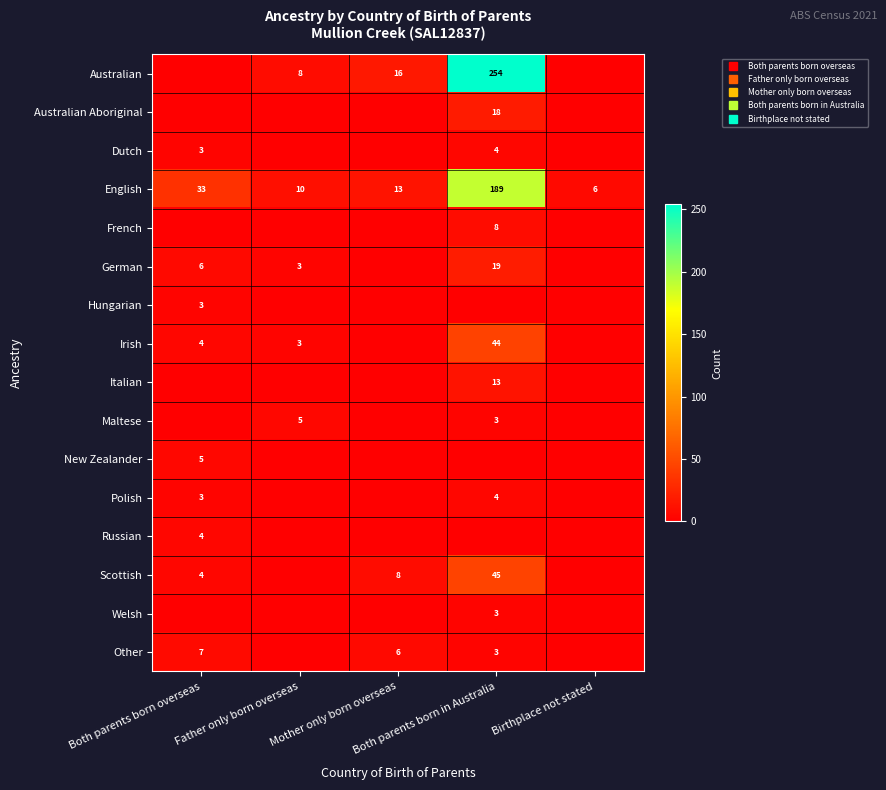

Where is Irish nearest to the value 22?

Both parents born overseas